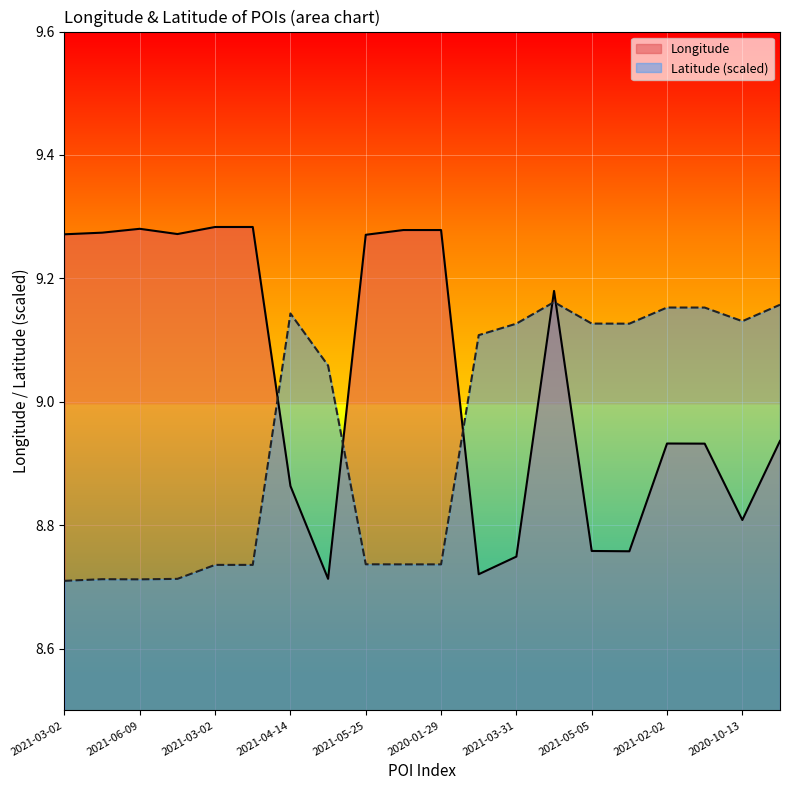

Which category has the highest value in the Longitude series?

2021-03-02